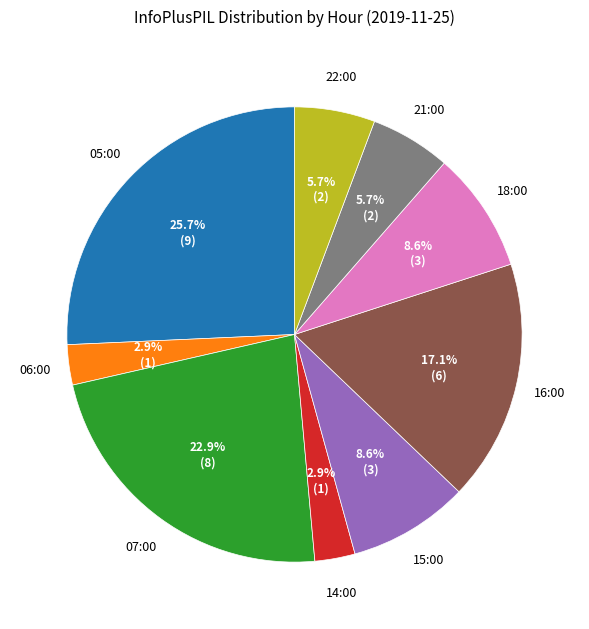

Is there a majority slice in this chart?

No